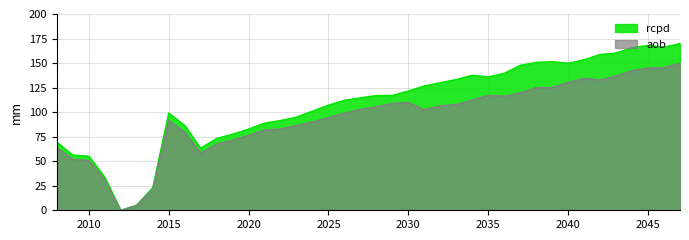

What value does the rcpd series have at 2047?

170.0